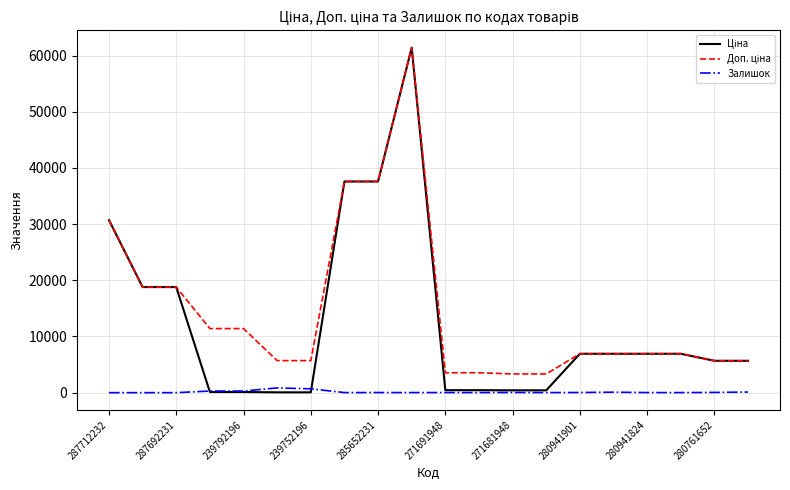

Does the chart have visible grid lines?

Yes